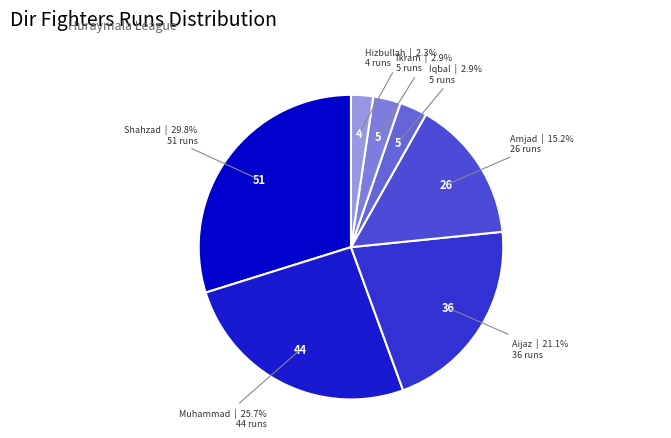

How many segments does this pie chart have?

7